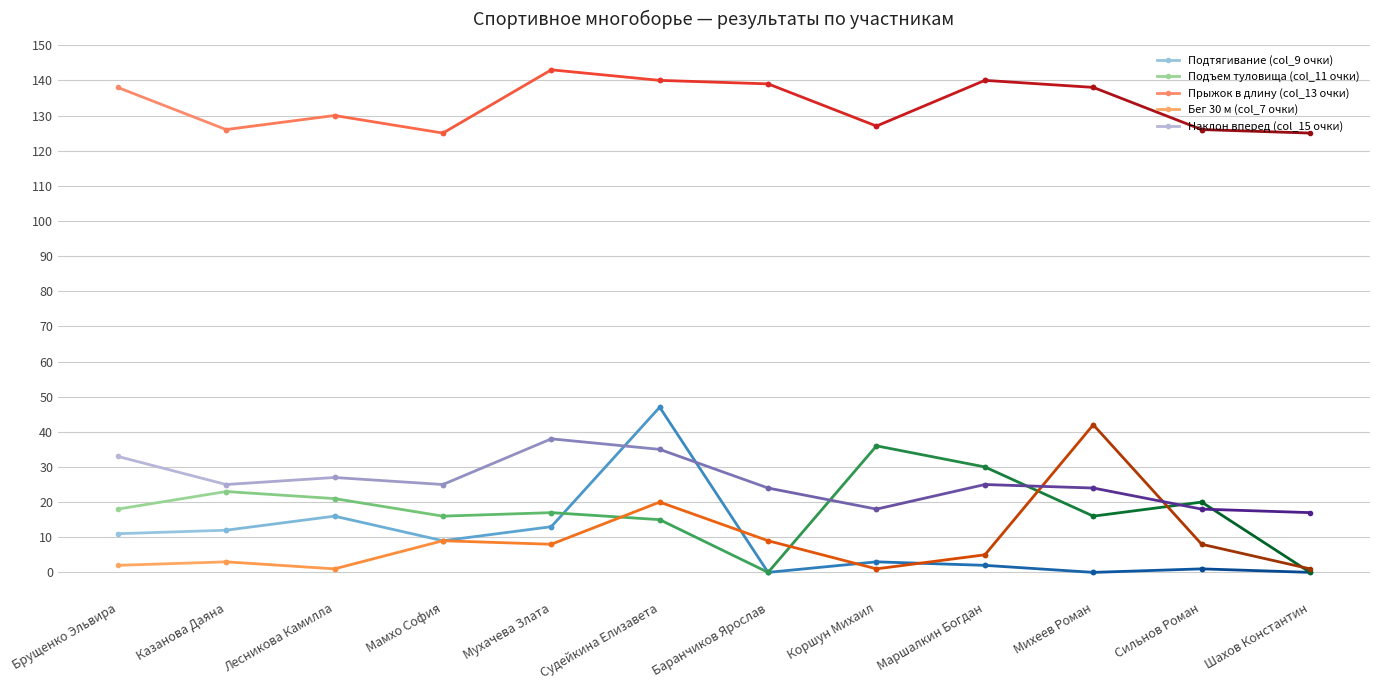

Which category has the highest value across all series?

Брущенко Эльвира